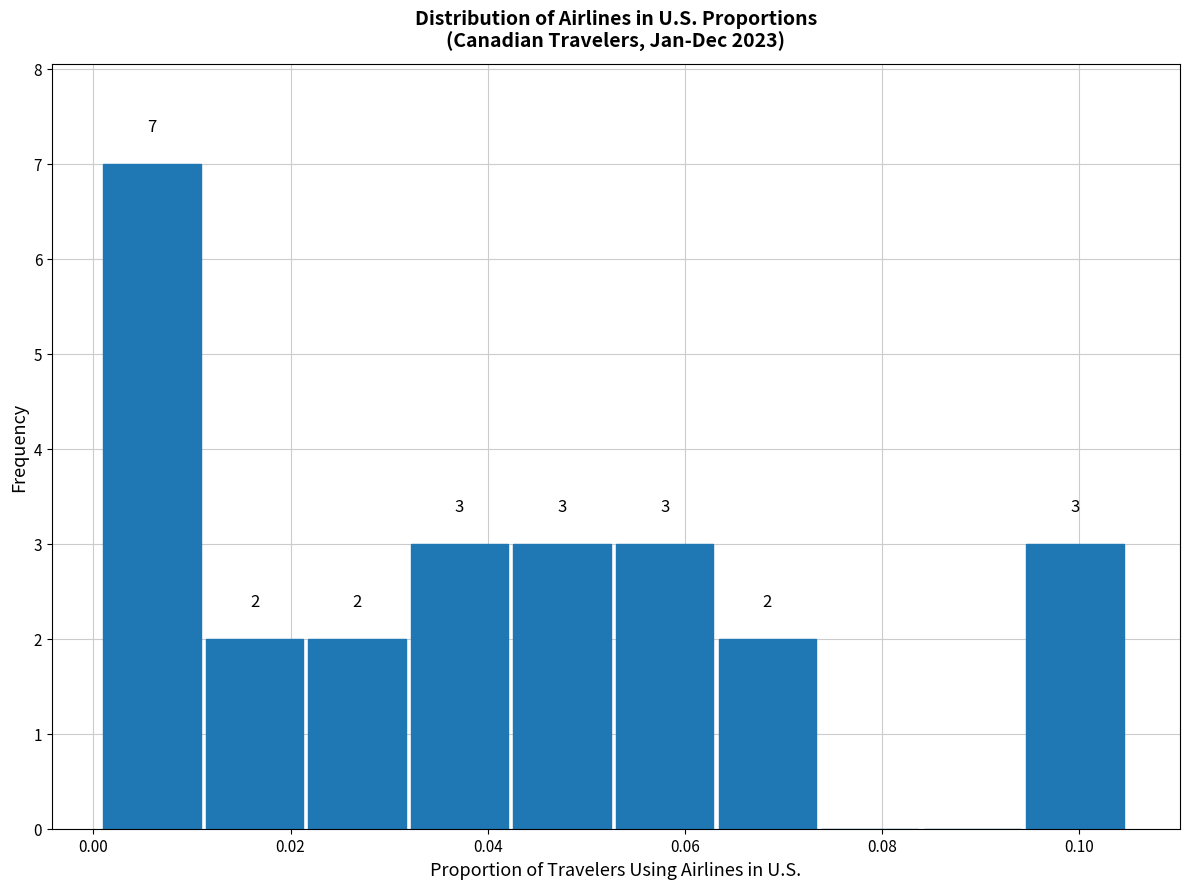

Which range on the x-axis has the tallest bar?

0.002 to 0.012